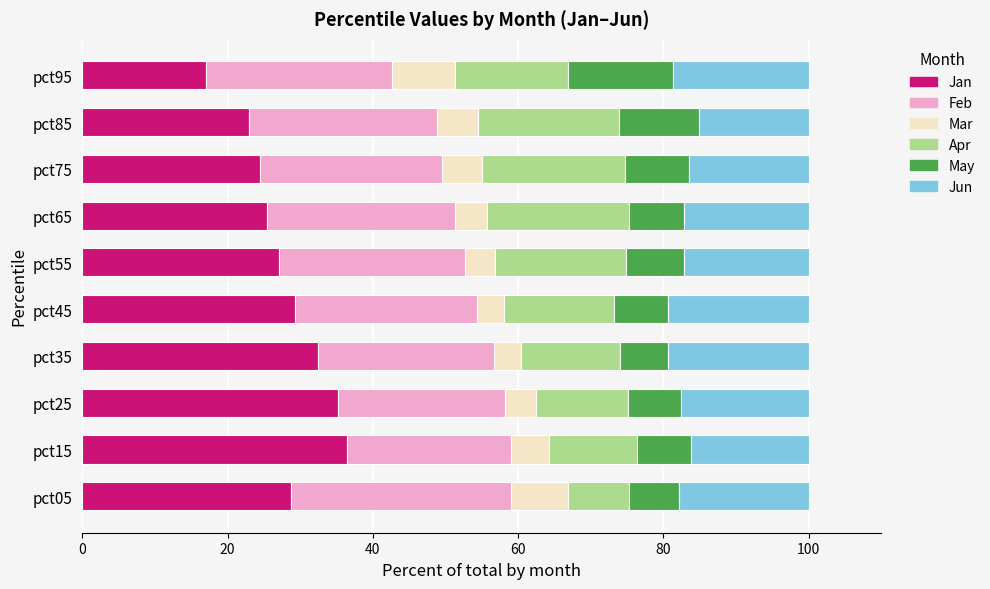

What is the maximum value for Jan?

36.5